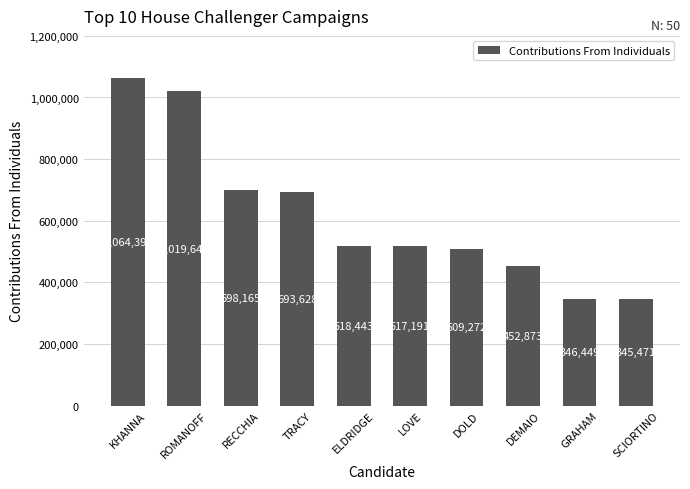

What is the sum of all values?

6165536